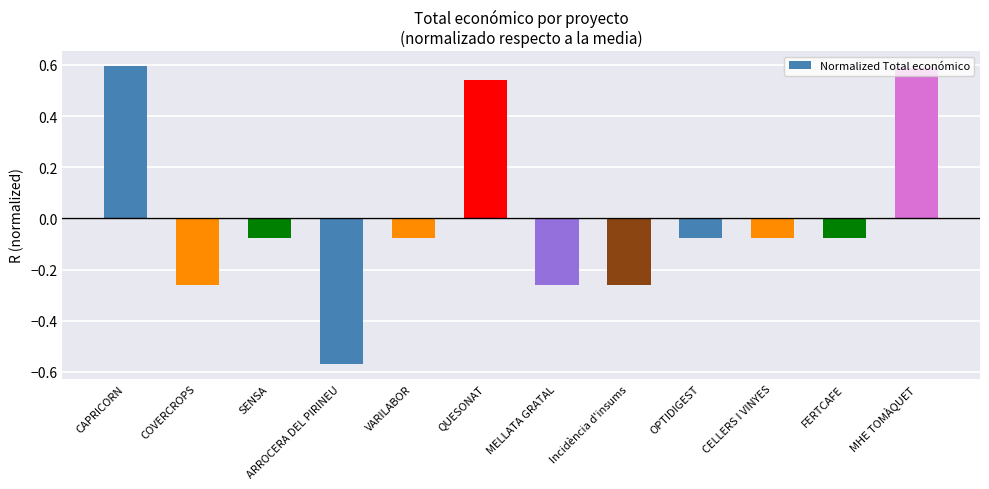

At which label does the data first exceed 0?

CAPRICORN